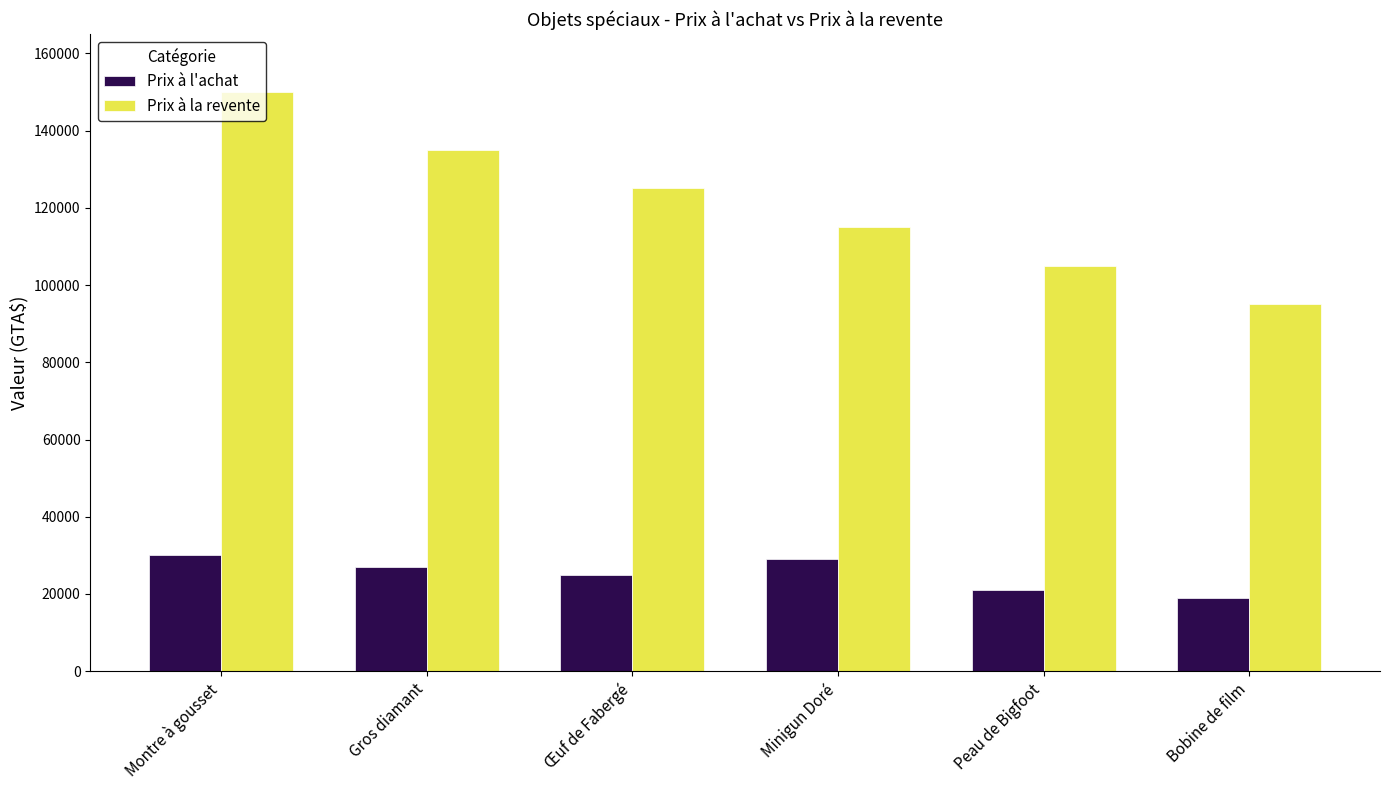

Is the value of Prix à l'achat at Gros diamant greater than the value of Prix à la revente at Œuf de Fabergé?

No